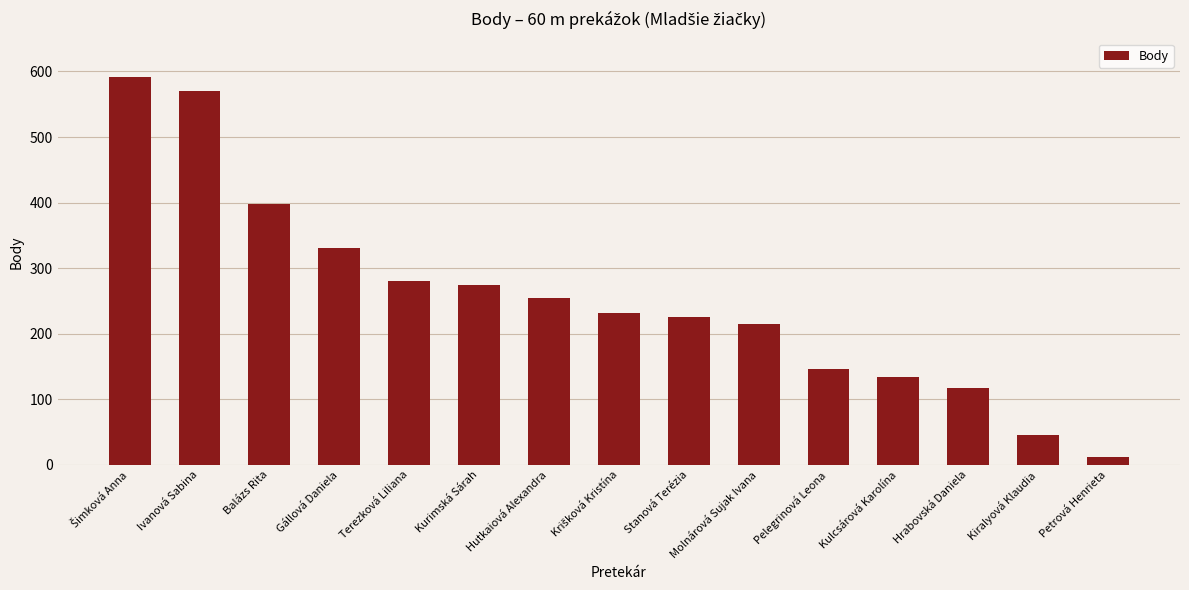

At which category does the chart reach its minimum across all series?

Petrová Henrieta